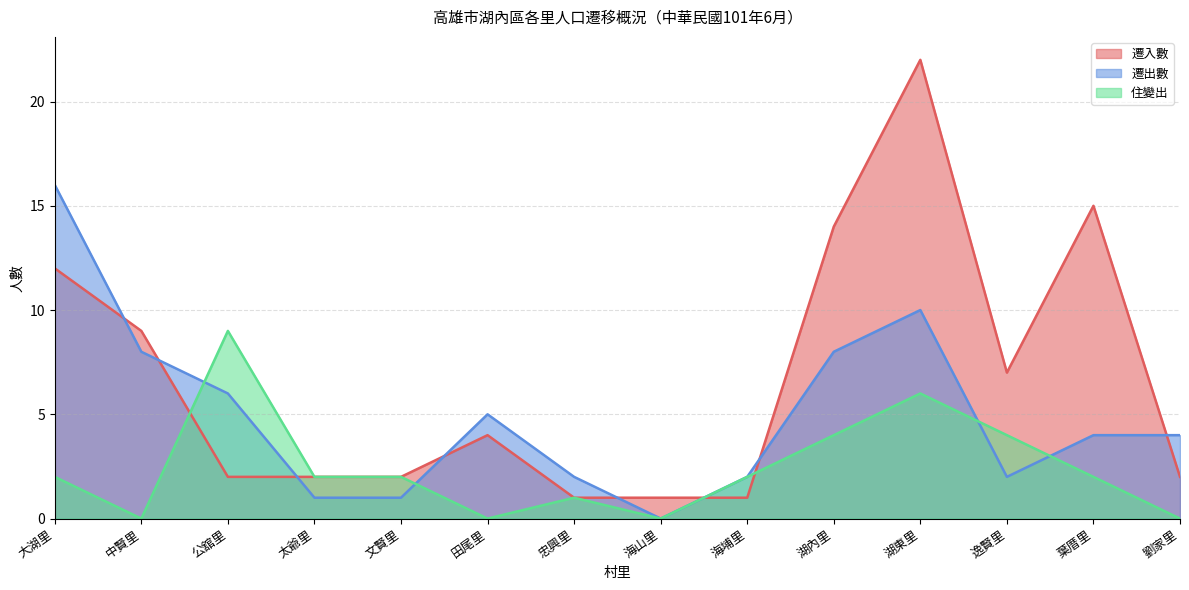

After their last crossing, which series has the higher values: 遷入數 or 遷出數?

遷出數